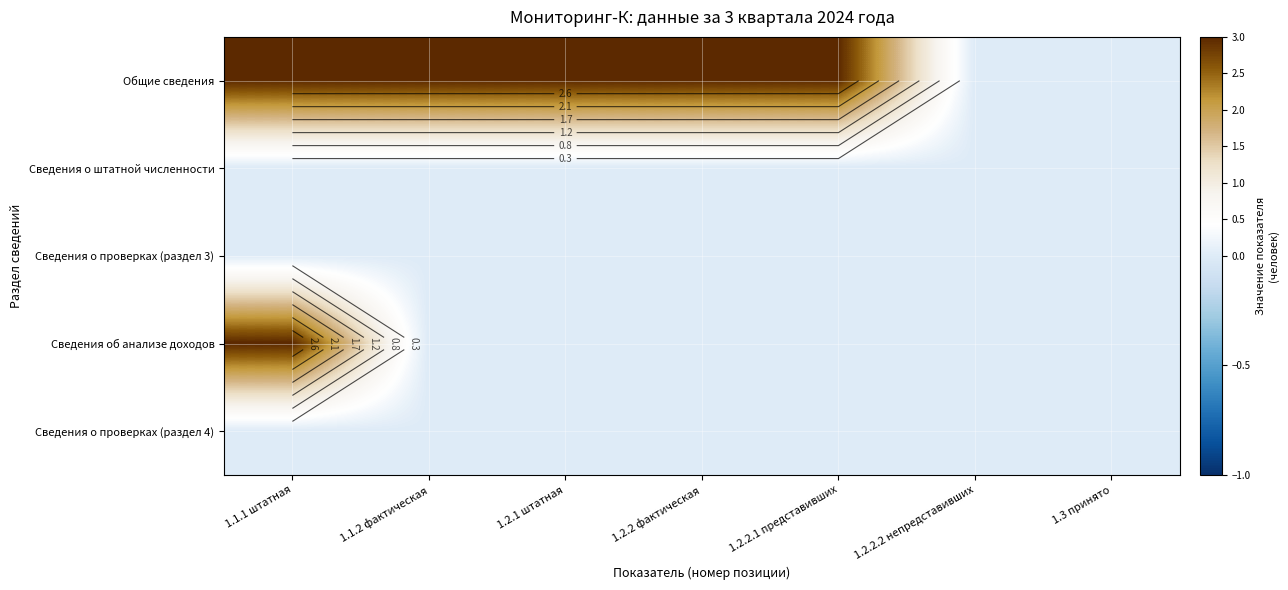

What is the spread (max minus min) of values at 1.2.1 штатная?

3